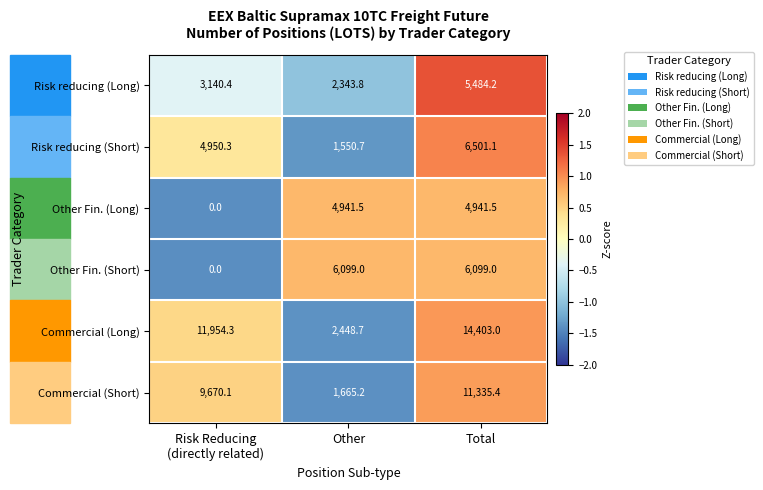

At which label does Risk reducing (Long) reach its minimum?

Other